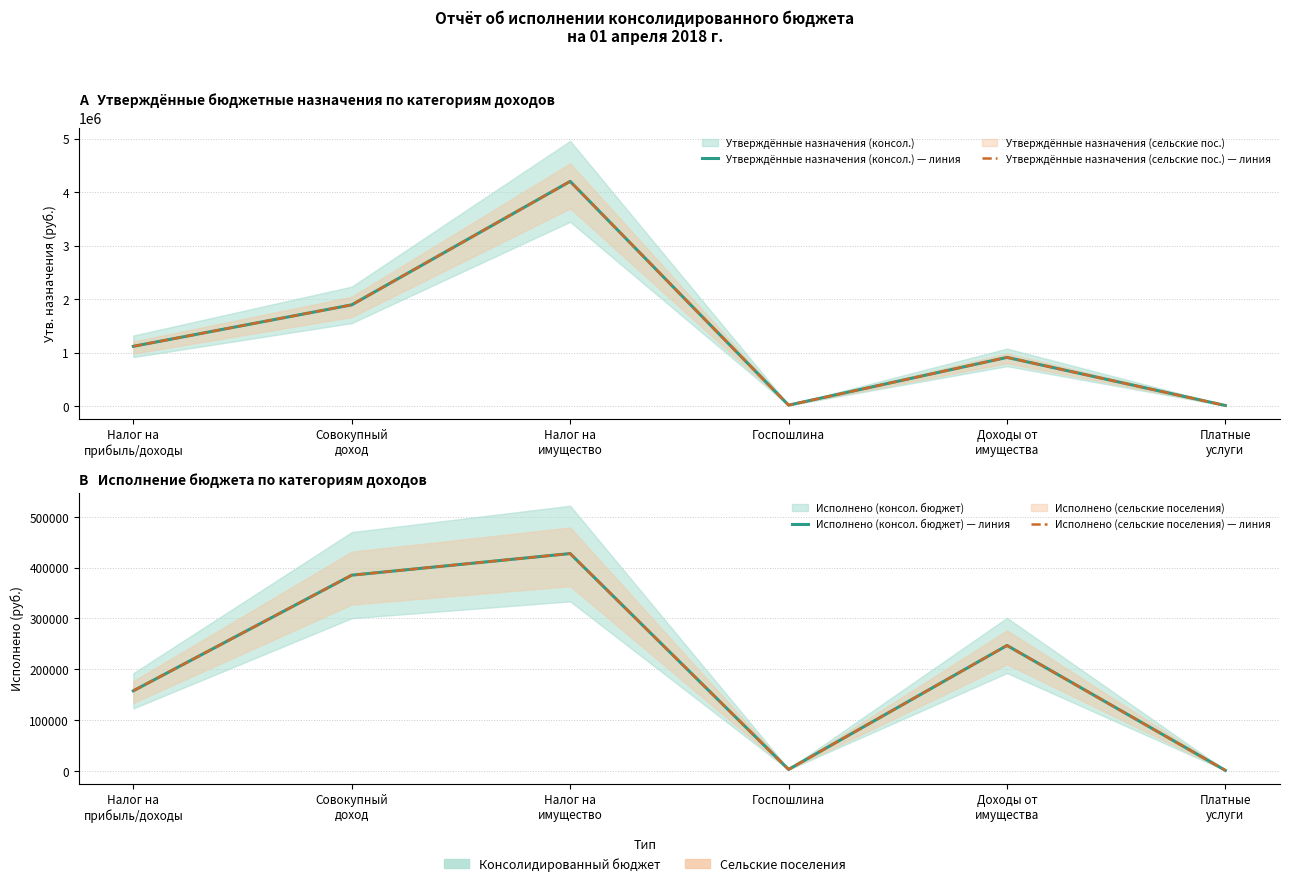

Which series has the largest range (max minus min)?

Утверждённые назначения (консол.) — линия